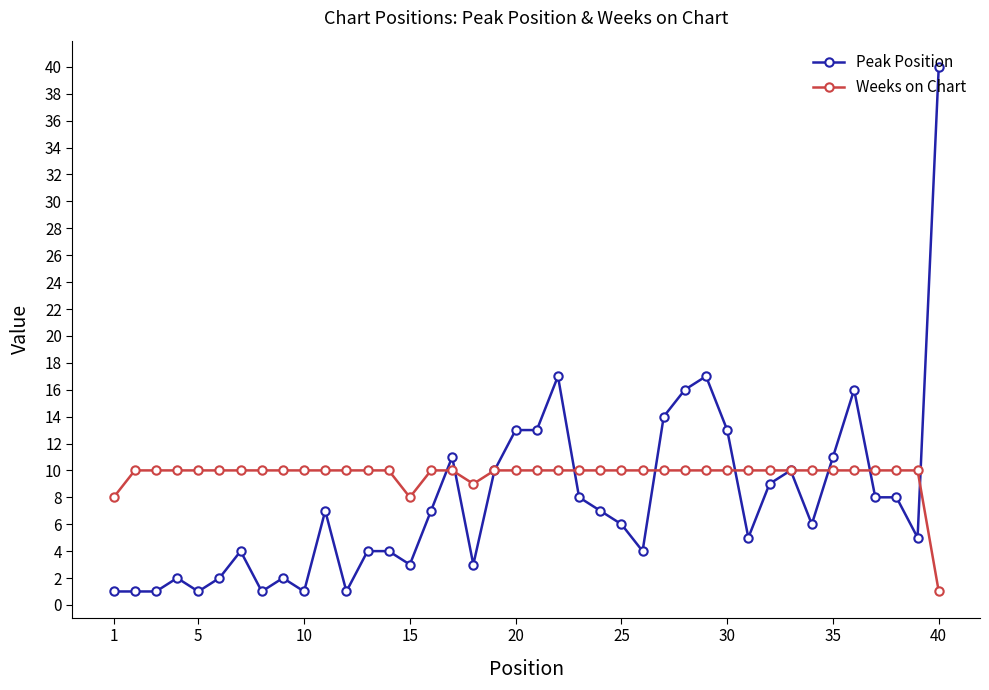

What is the difference between the second highest and minimum values in the Weeks on Chart series?

9